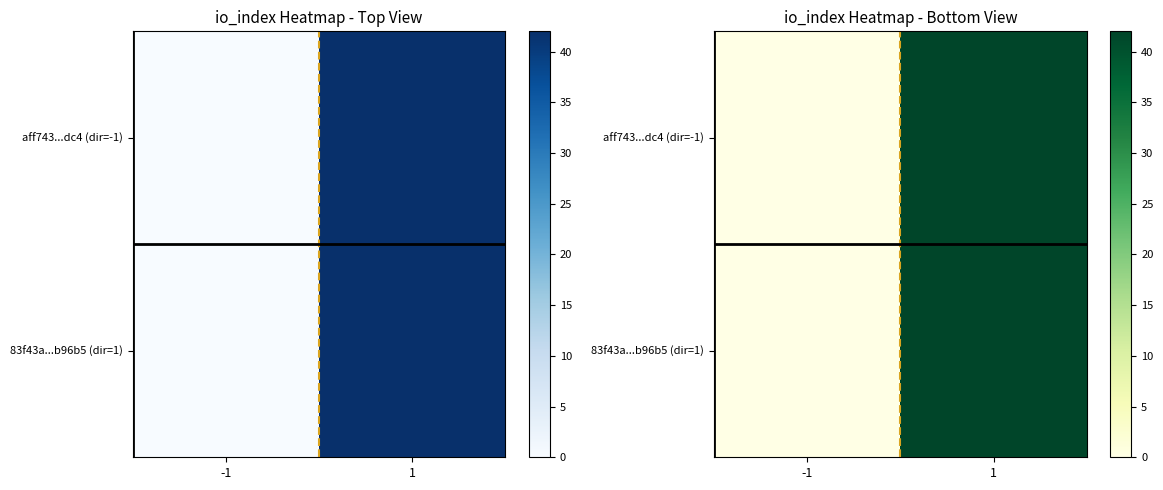

Is it true that aff743...dc4 (dir=-1) equals 0 at -1?

True